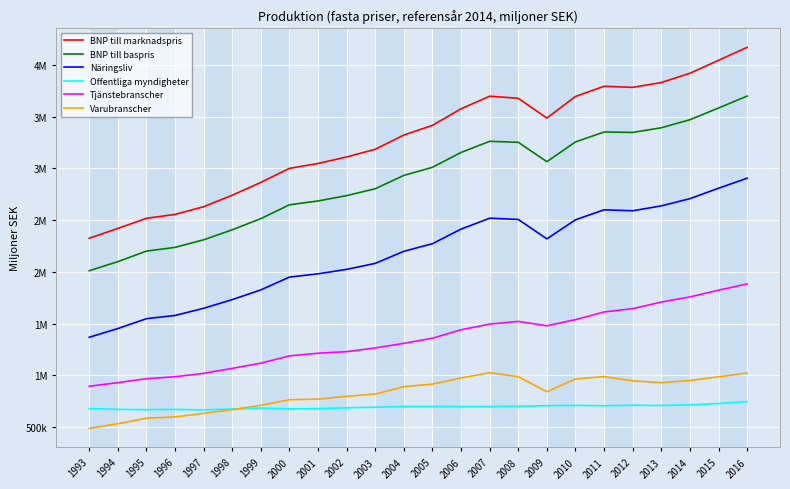

At 2014, list the series in order from smallest to largest.

Offentliga myndigheter, Varubranscher, Tjänstebranscher, Näringsliv, BNP till baspris, BNP till marknadspris